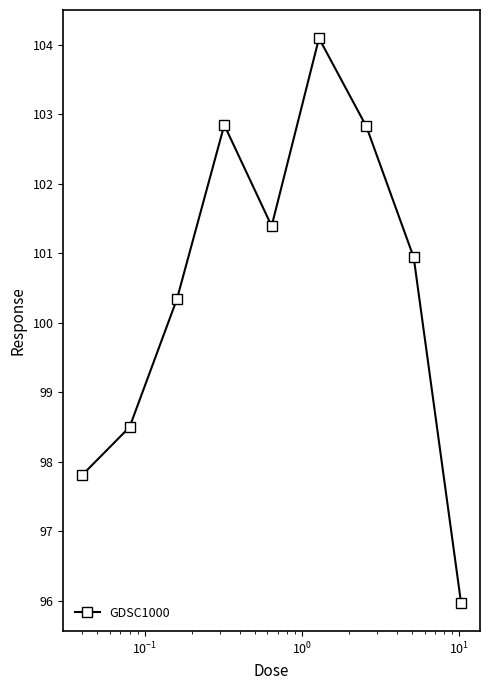

What is the value of the 1st point from the left?

97.8